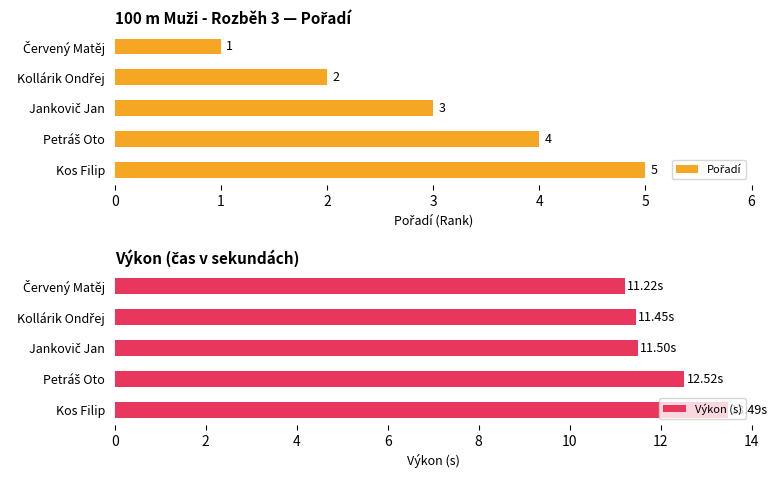

What is the average value of the Výkon (s) series?

12.0